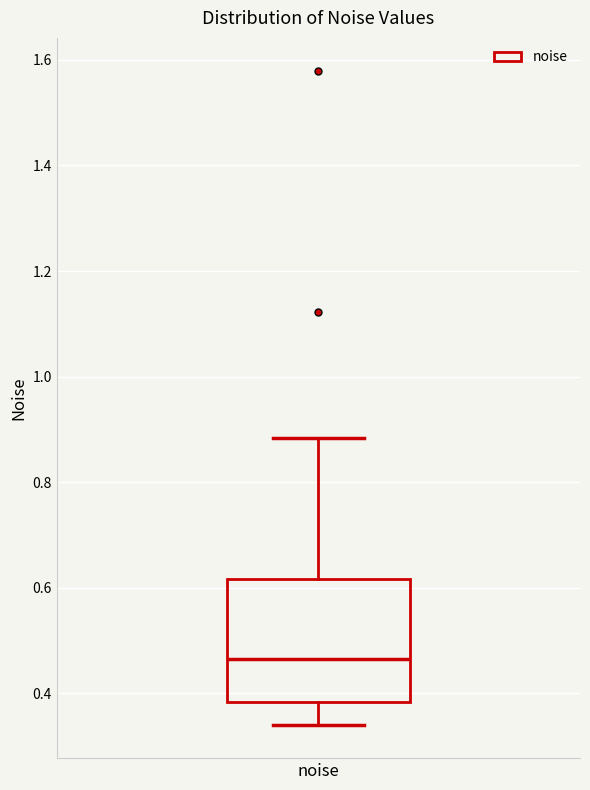

Where is the lower edge of the box for noise on the y-axis? The values are not printed on the chart, so give them approximately, as read against the axis.

0.38